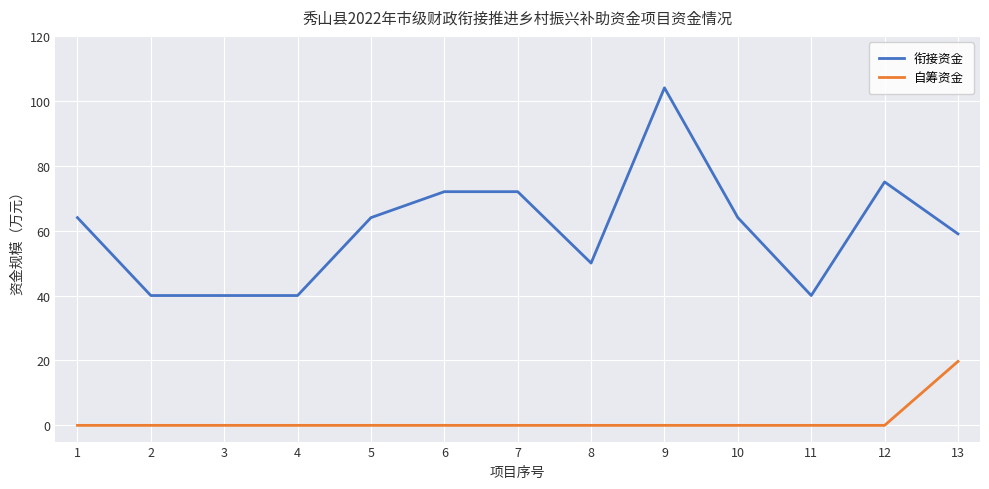

True or false: 衔接资金 and 自筹资金 cross at least once.

False